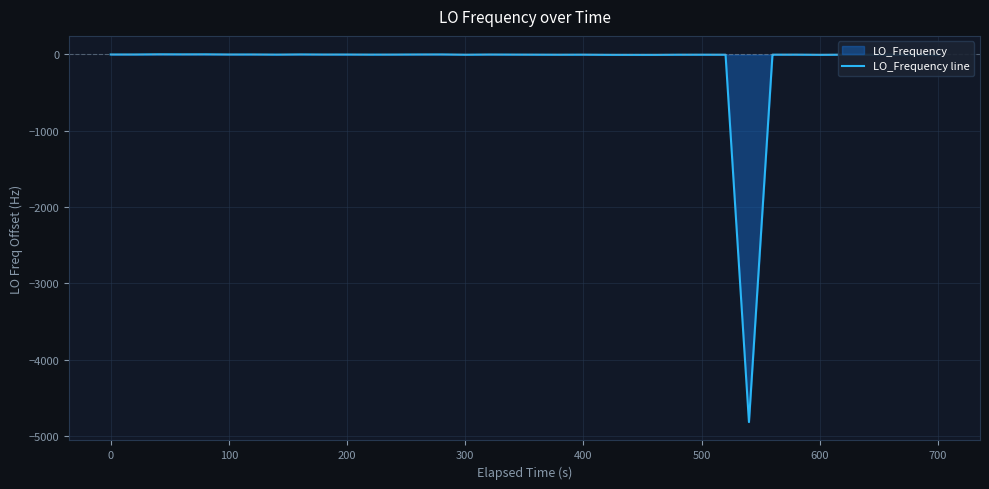

What is the minimum value shown in the chart?

-4815.5